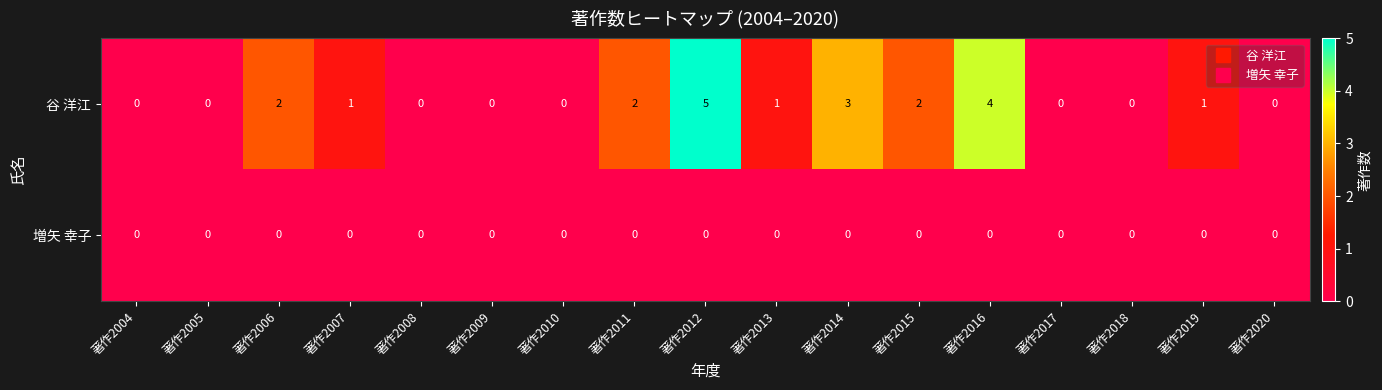

Rank the series by their maximum value, from highest to lowest.

谷 洋江, 増矢 幸子